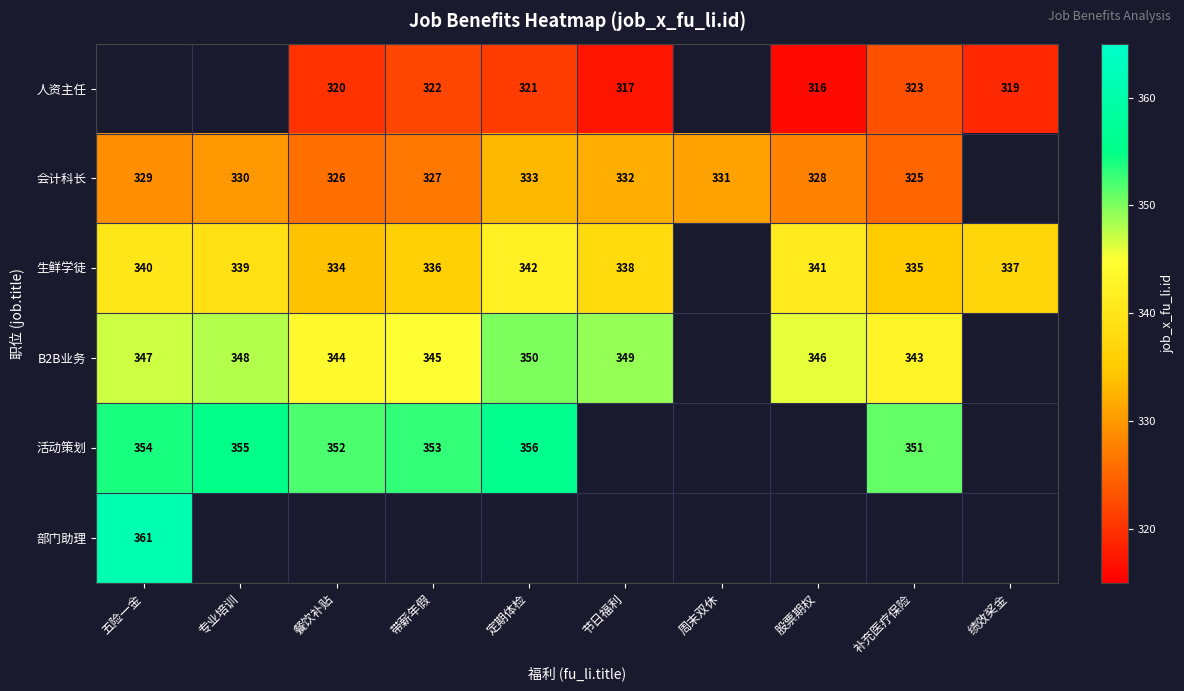

The value of 生鲜学徒 at 绩效奖金 is 337. True or false?

True